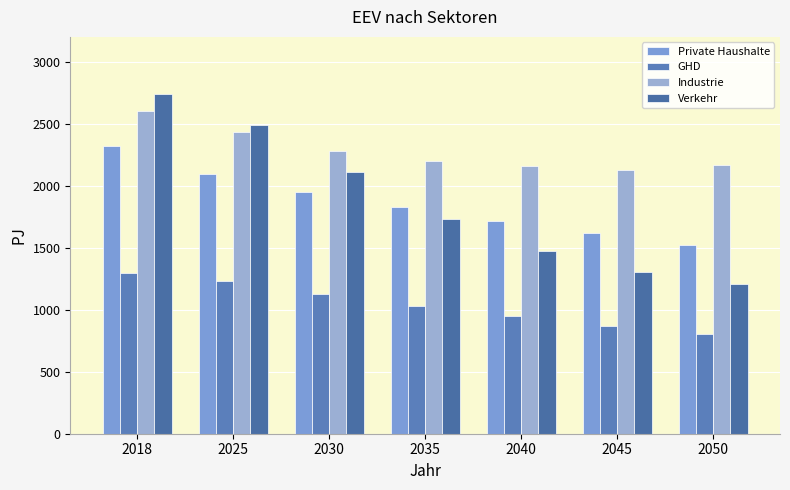

How many data points in GHD are less than 1032?

3